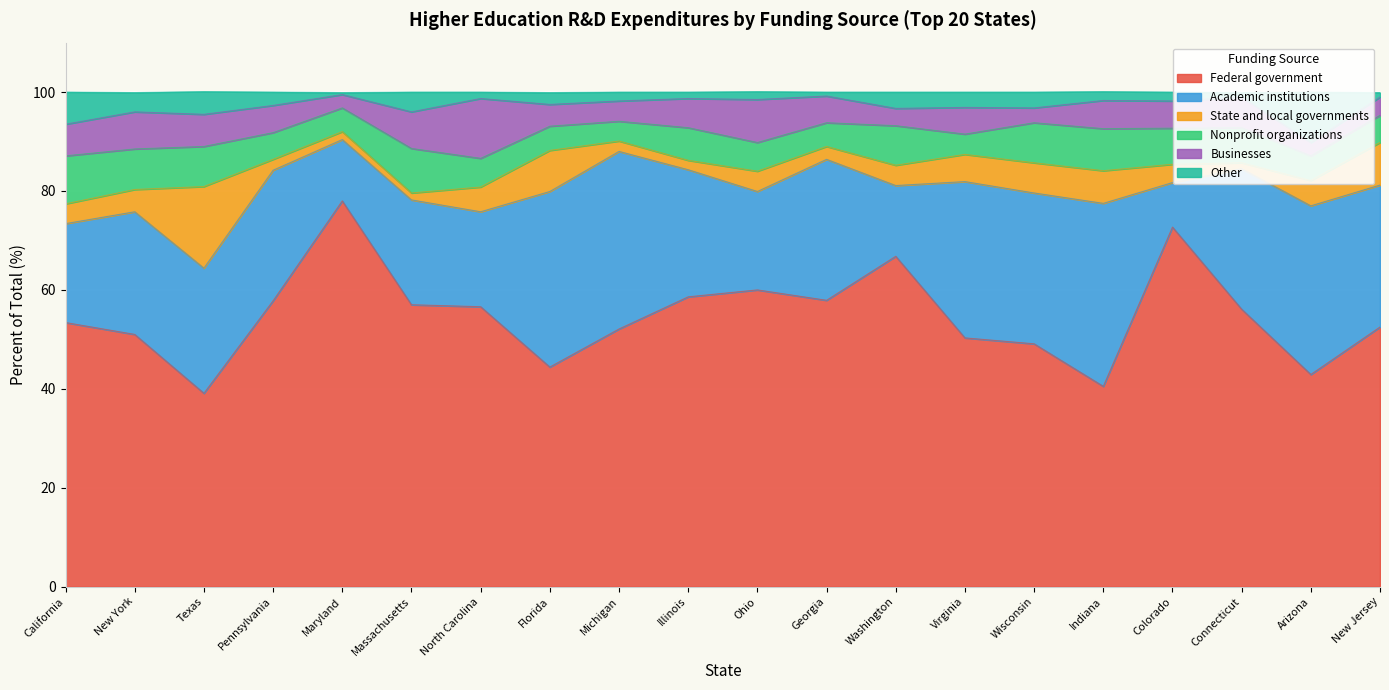

What is the label of the 7th point from the left?

North Carolina